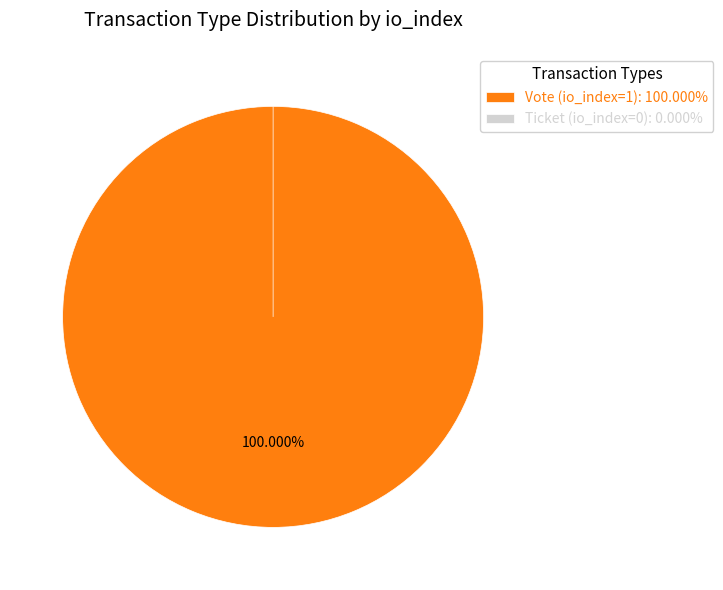

Which category has the biggest portion of the pie?

Vote (io_index=1)